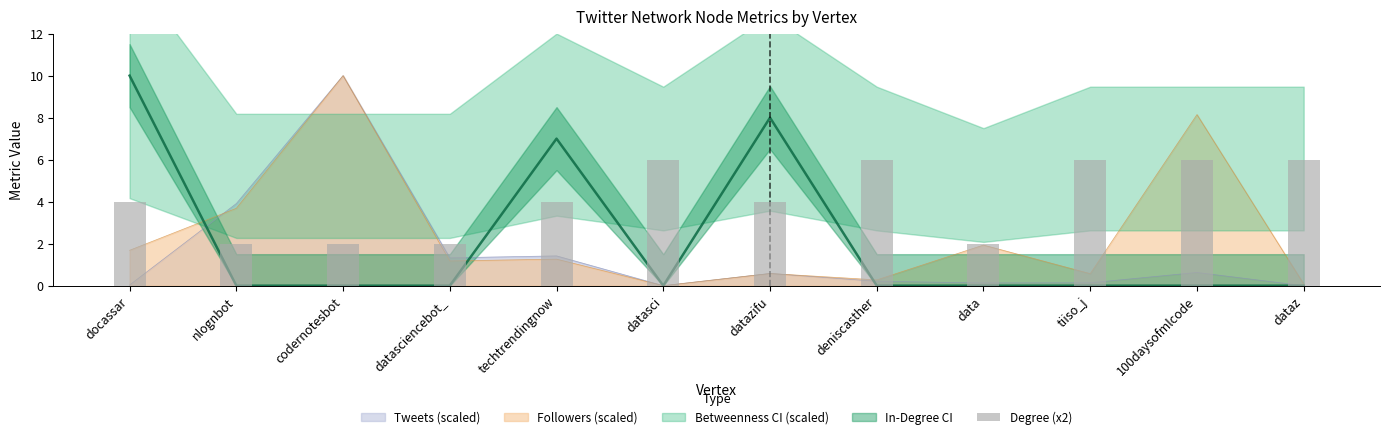

The value at techtrendingnow is 4. True or false?

True